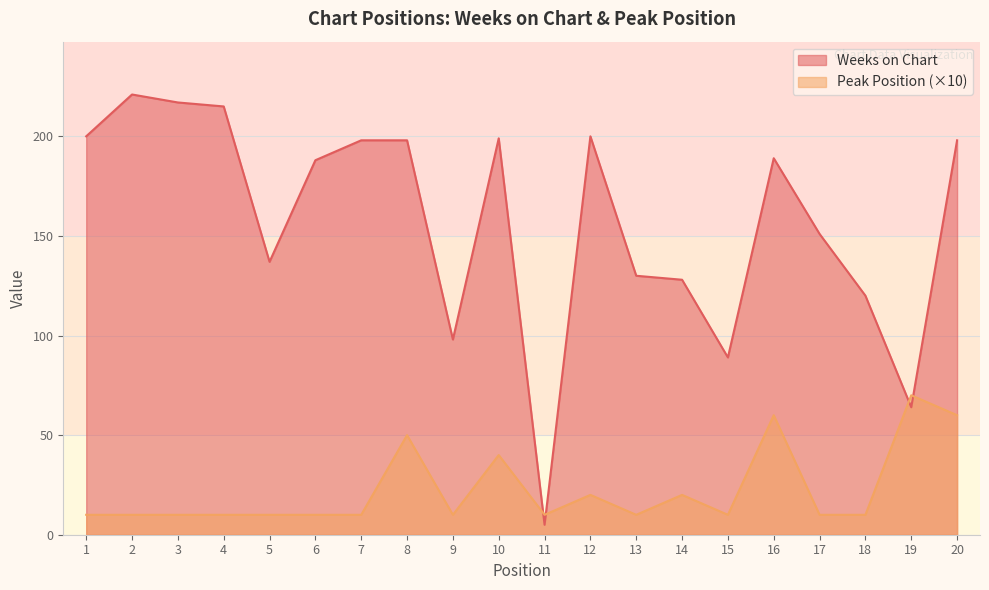

List the labels in order of Weeks on Chart value, smallest first.

11, 19, 15, 9, 18, 14, 13, 5, 17, 6, 16, 7, 8, 20, 10, 1, 12, 4, 3, 2